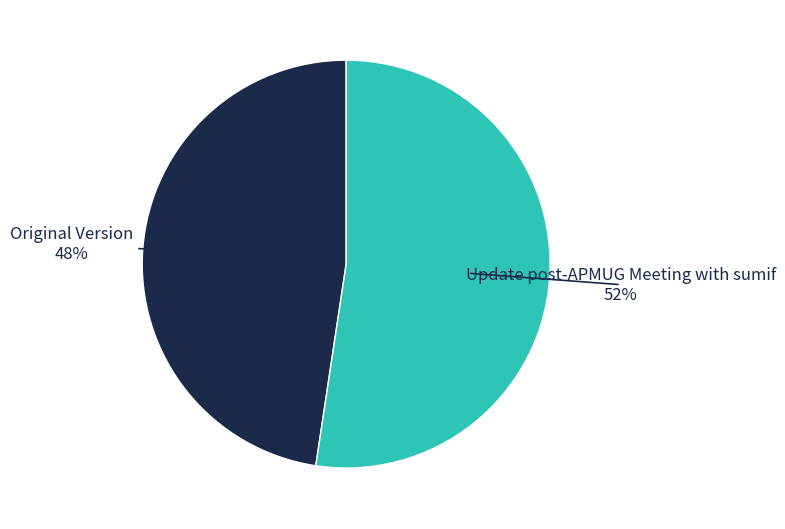

To the nearest percent, what is the combined percentage of Update post-APMUG Meeting with sumif and Original Version?

100%